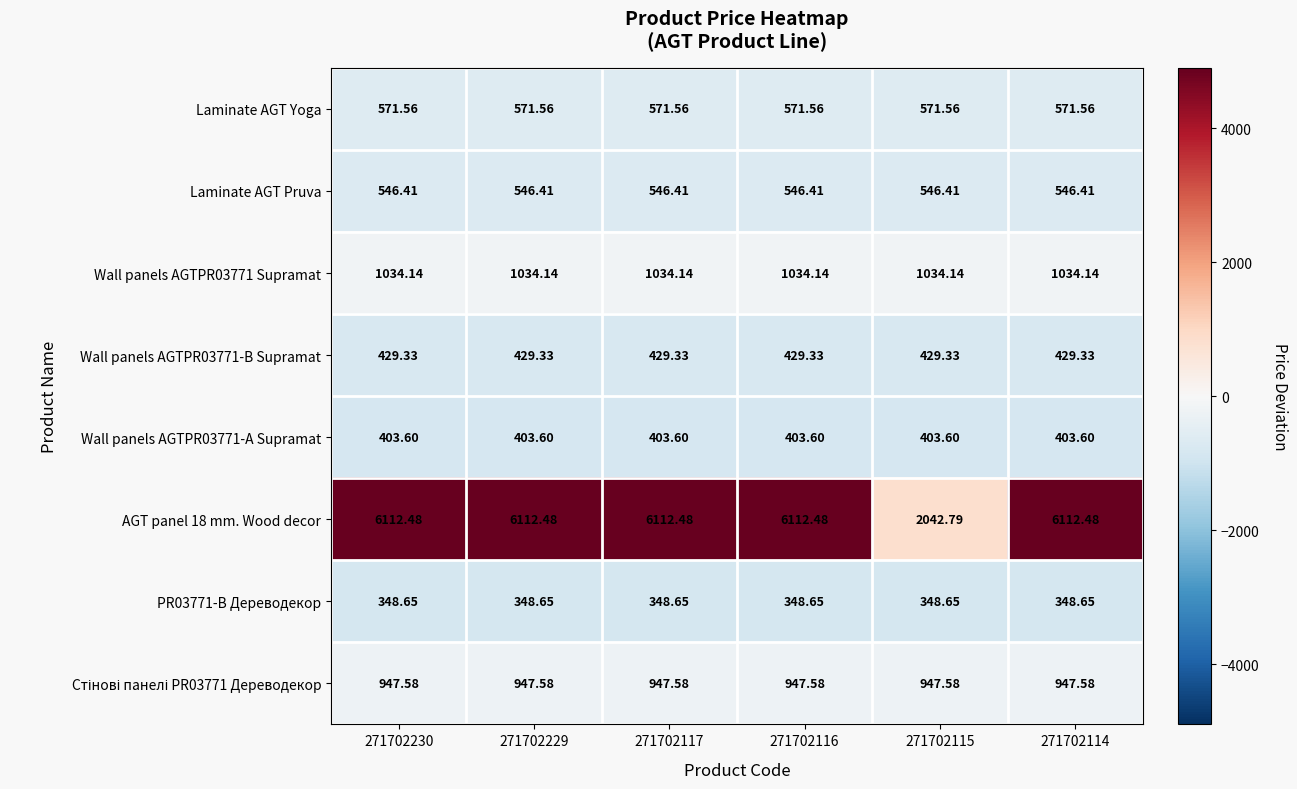

How many distinct data groups are displayed?

8